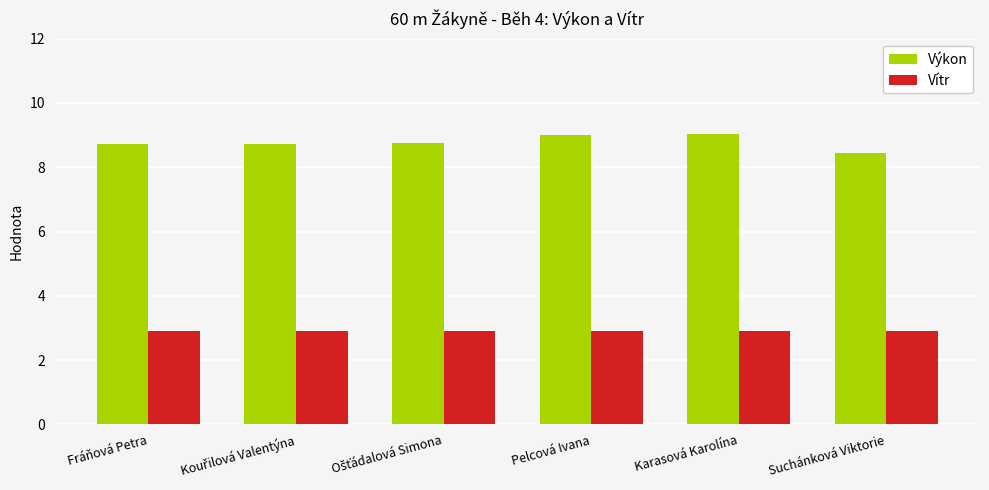

What is the smallest value displayed?

2.9